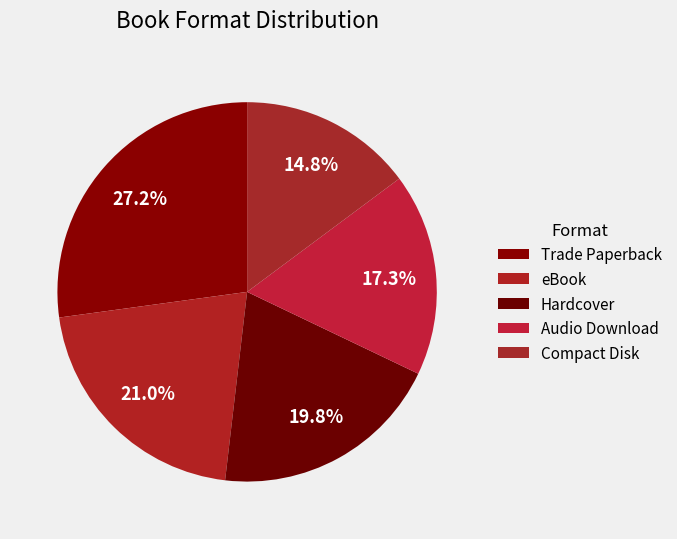

Is it true that eBook is 21% of the pie?

True